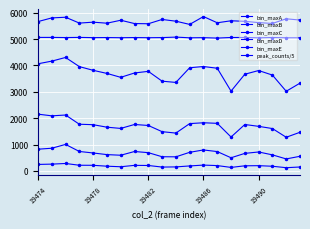

At which label does bin_maxC reach its peak?

19474